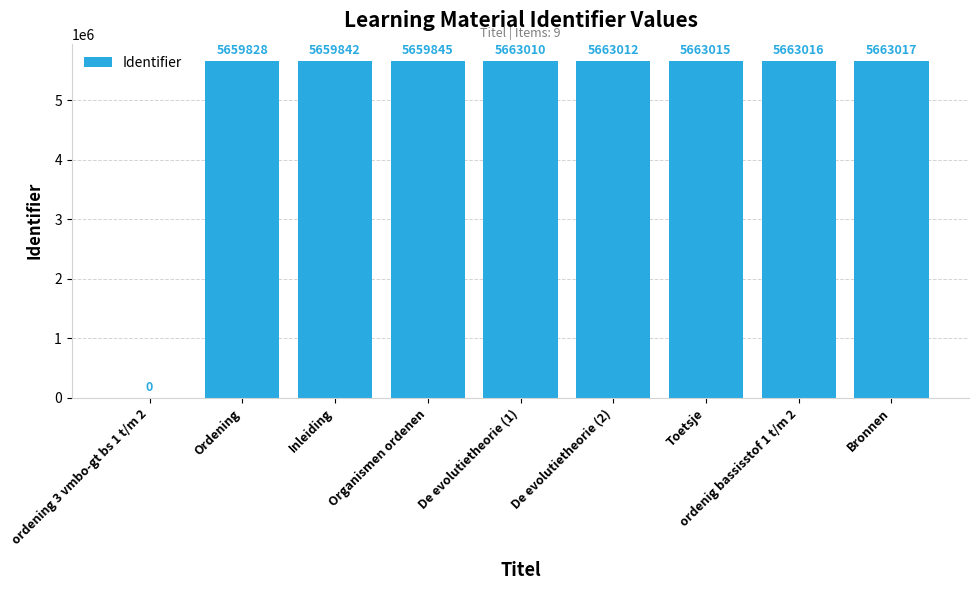

Where is the data nearest to the value 2831508?

Ordening